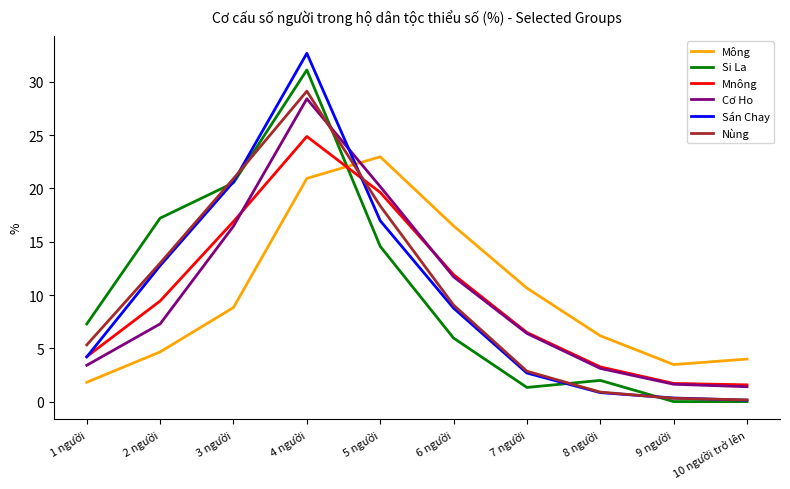

What is the lowest value of the Cơ Ho series?

1.4